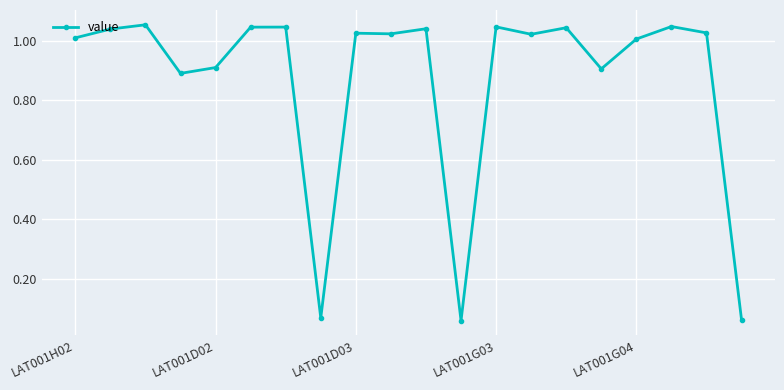

What is the average value?

0.9